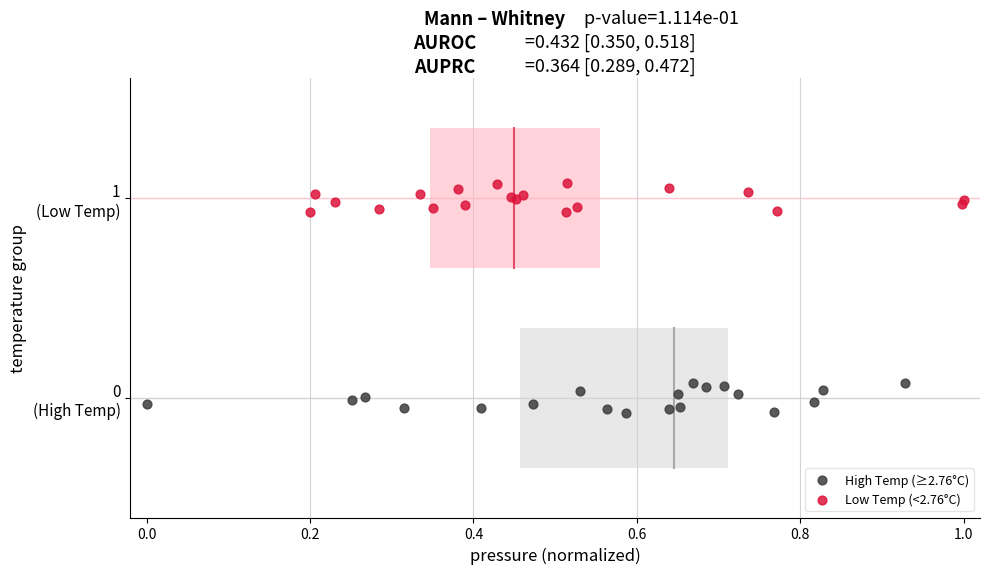

What are all the series names shown in the legend?

High Temp (≥2.76°C), Low Temp (<2.76°C)